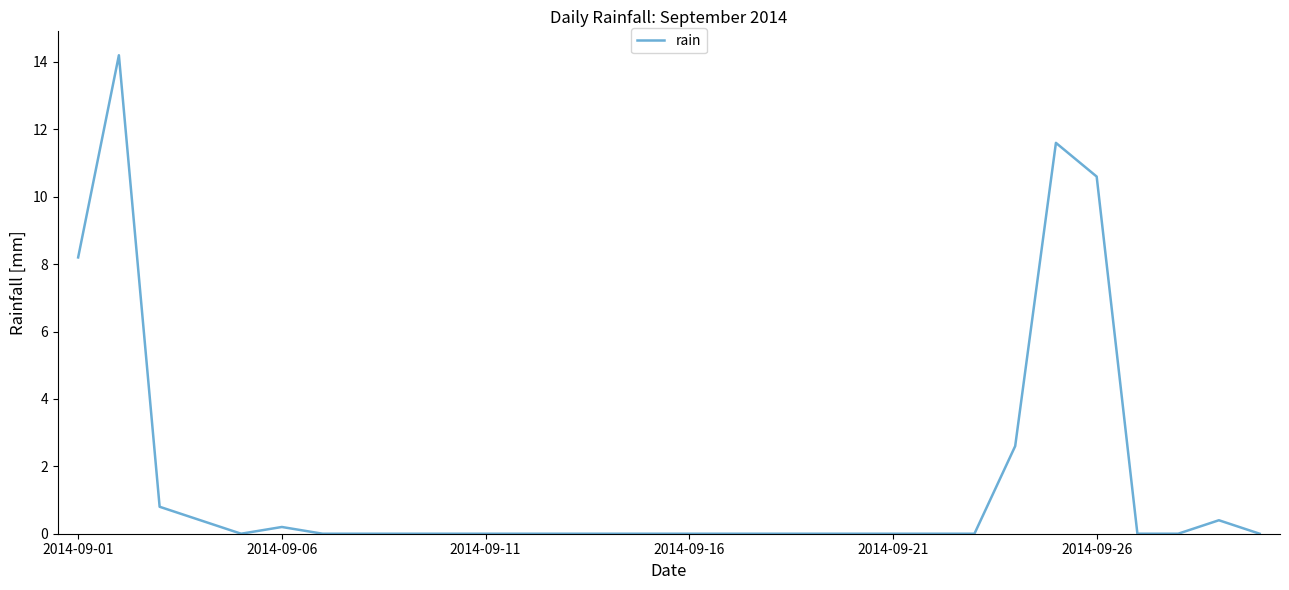

What is the maximum value shown in the chart?

14.2